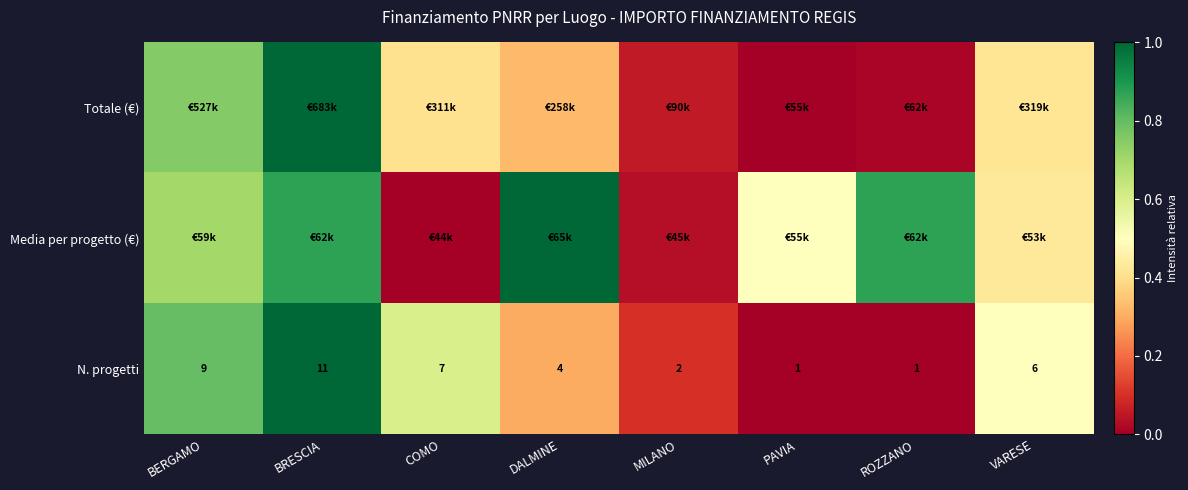

Which category has the highest value in the N. progetti series?

BRESCIA